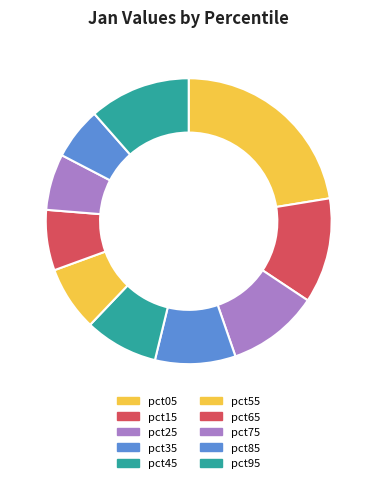

To the nearest percent, what is the combined percentage of pct05 and pct15?

34%